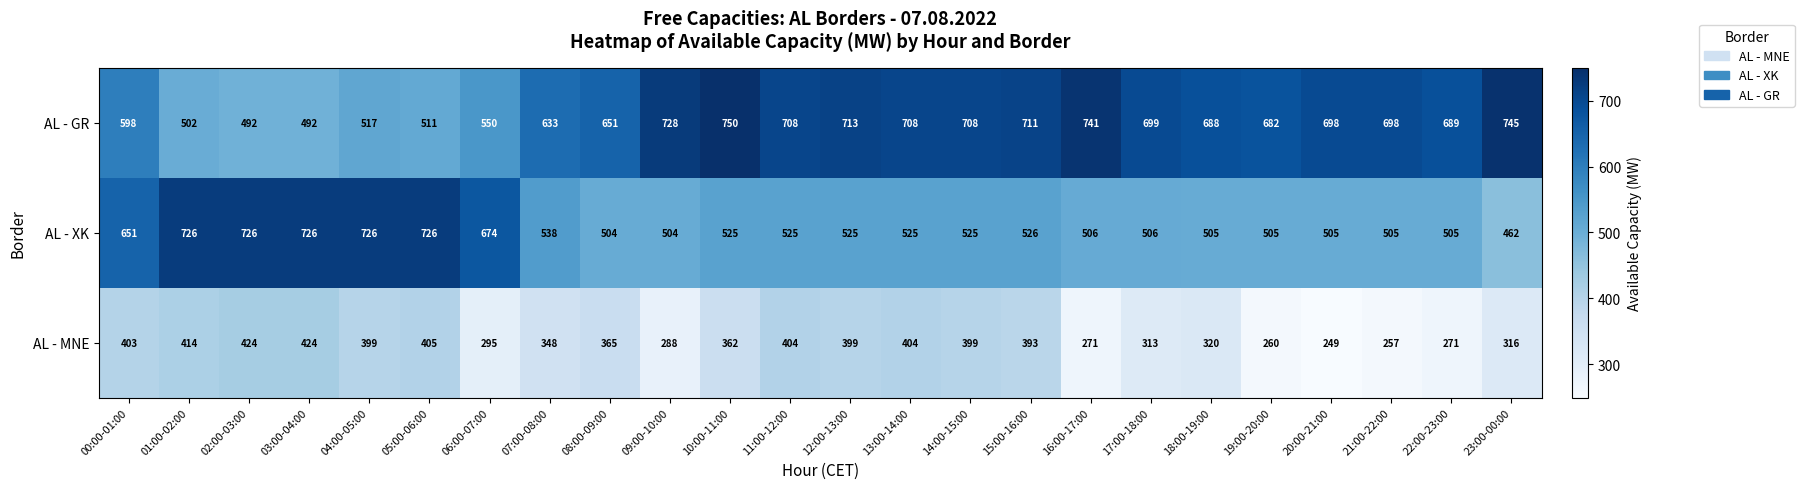

The value of AL - XK at 19:00-20:00 is 751. True or false?

False